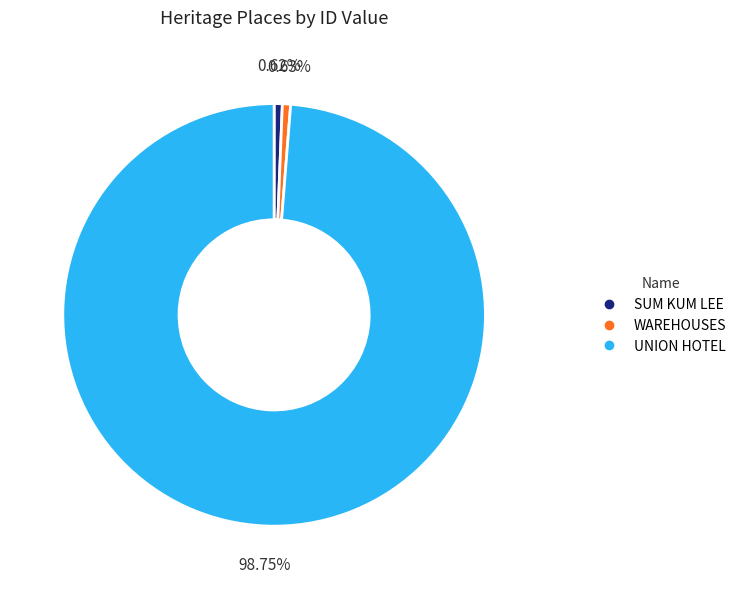

Is the sum of WAREHOUSES and UNION HOTEL greater than half?

Yes